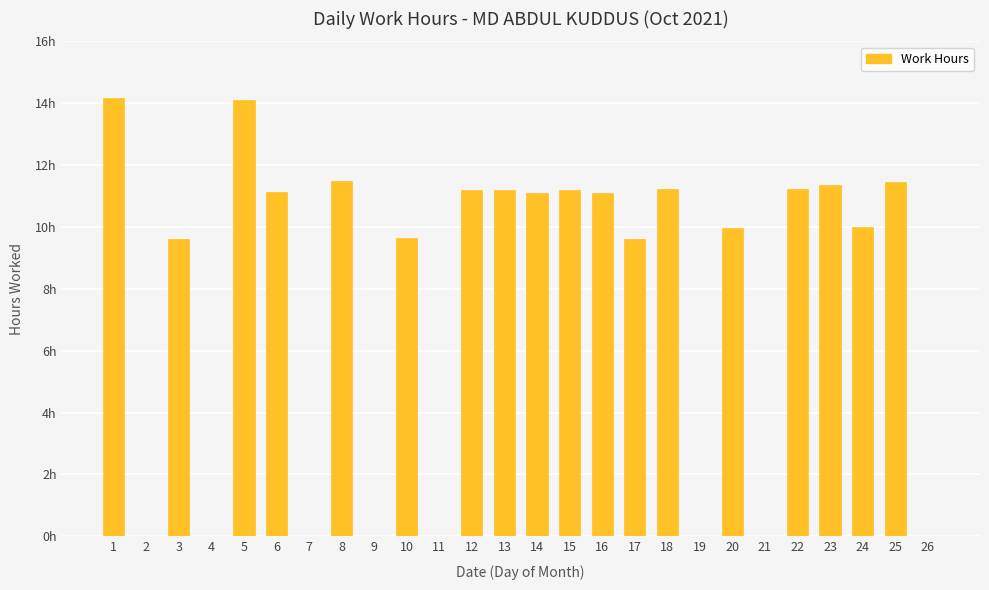

What is the difference between the values at 8 and 1?

2.7